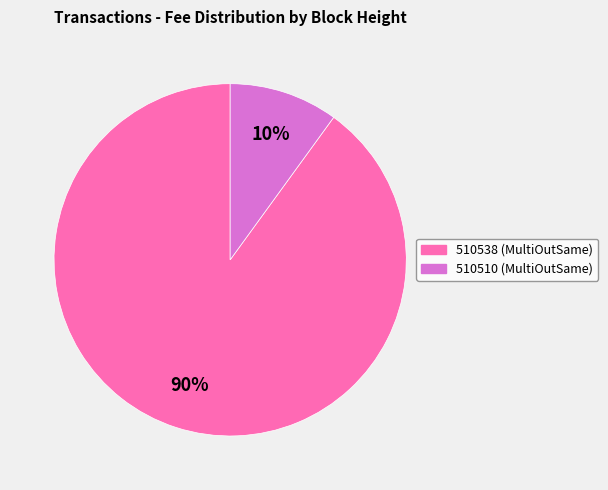

Between 510510 and 510538, which is larger?

510538